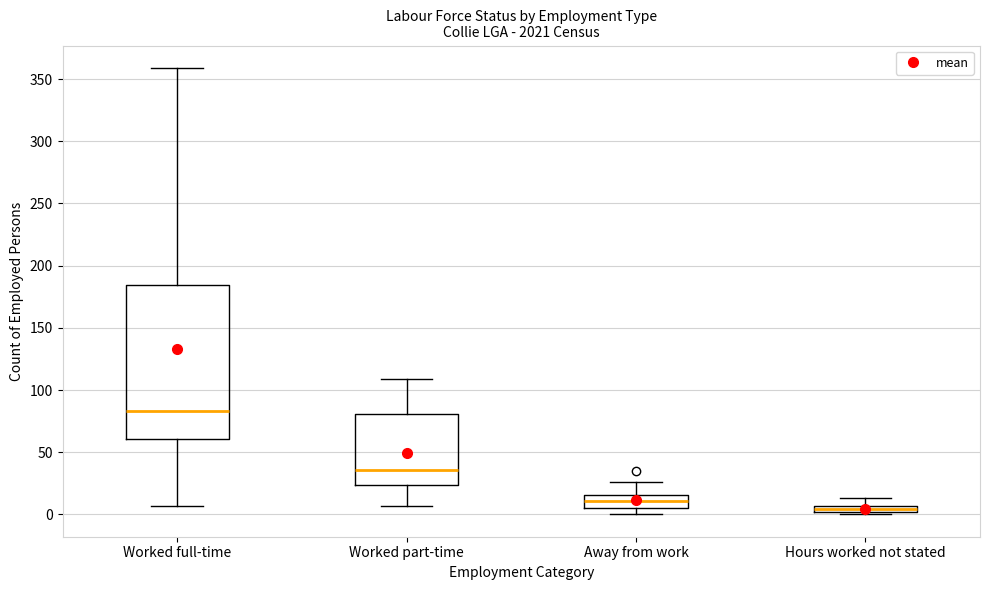

Where does the upper whisker of the box for Away from work end on the y-axis? The values are not printed on the chart, so give them approximately, as read against the axis.

25